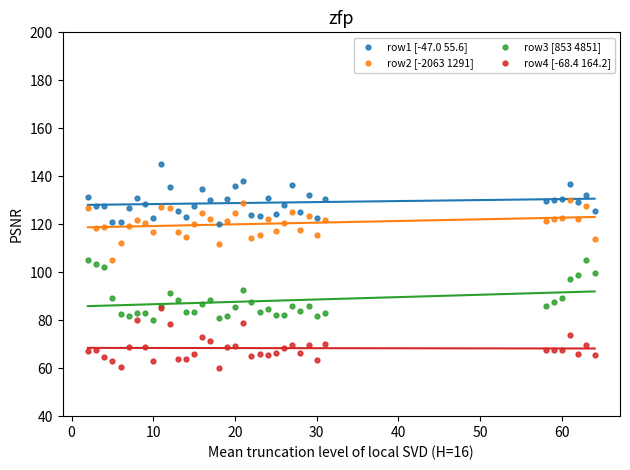

What are all the series names shown in the legend?

row1 [-47.0 55.6], row2 [-2063 1291], row3 [853 4851], row4 [-68.4 164.2]